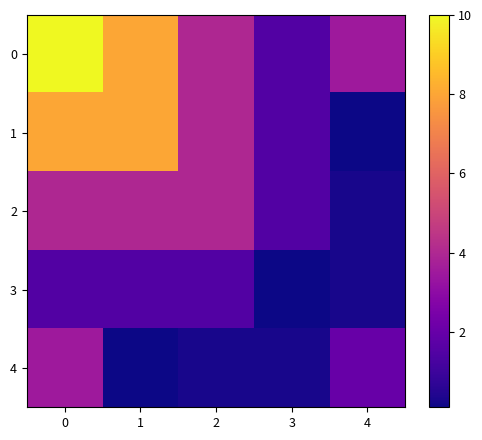

Reading left to right, list all the values displayed in this chart.

0: 0=10.0	1=8.0	2=4.0	3=1.5	4=3.5
1: 0=8.0	1=8.0	2=4.0	3=1.5	4=0.1
2: 0=4.0	1=4.0	2=4.0	3=1.5	4=0.3
3: 0=1.5	1=1.5	2=1.5	3=0.1	4=0.3
4: 0=3.5	1=0.1	2=0.3	3=0.3	4=2.0